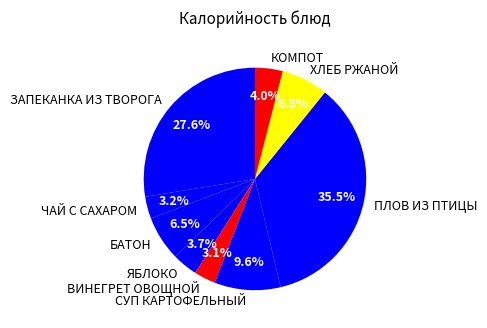

Which has a higher value, ПЛОВ ИЗ ПТИЦЫ or ХЛЕБ РЖАНОЙ?

ПЛОВ ИЗ ПТИЦЫ